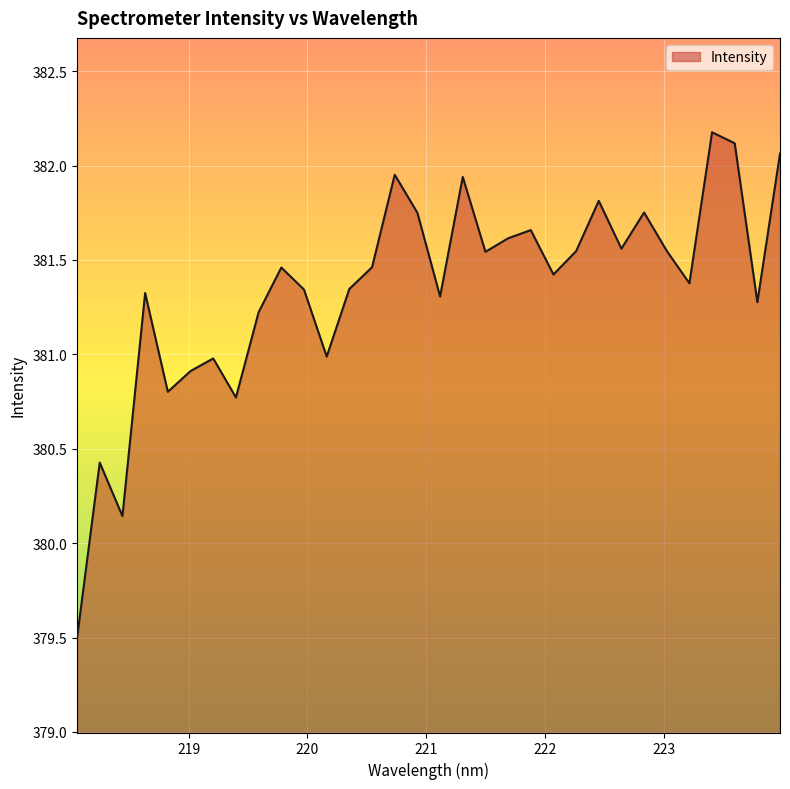

What is the difference between the maximum and minimum values?

2.7